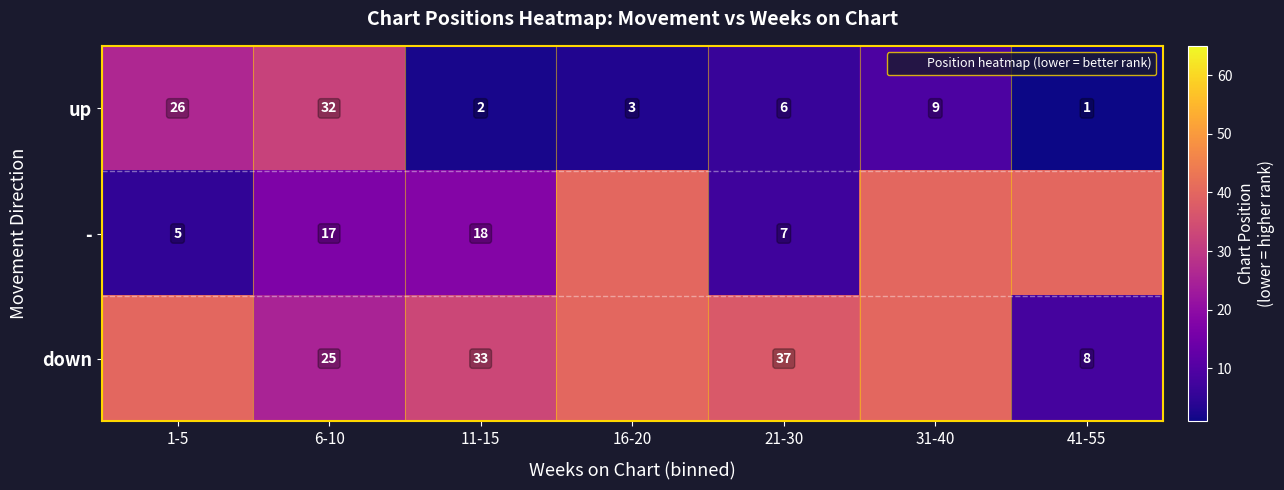

How many series are shown in this chart?

3